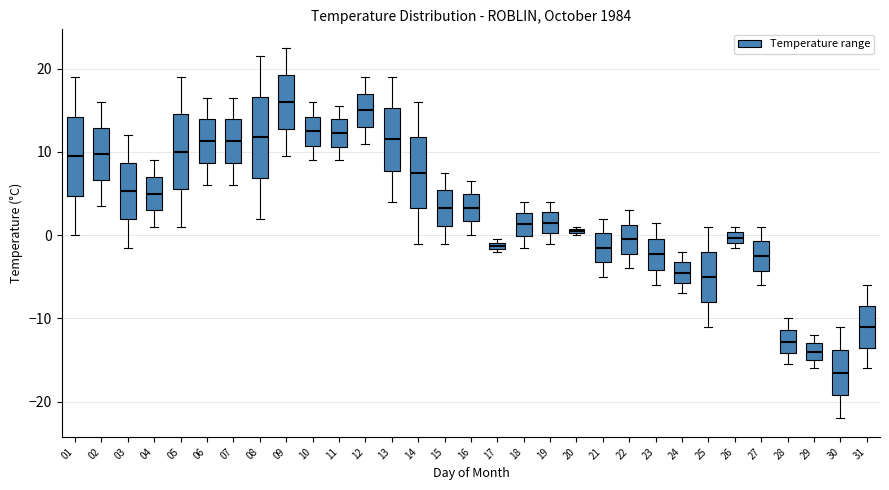

Where does the lower whisker of the box at x = 01 end on the y-axis? The values are not printed on the chart, so give them approximately, as read against the axis.

0